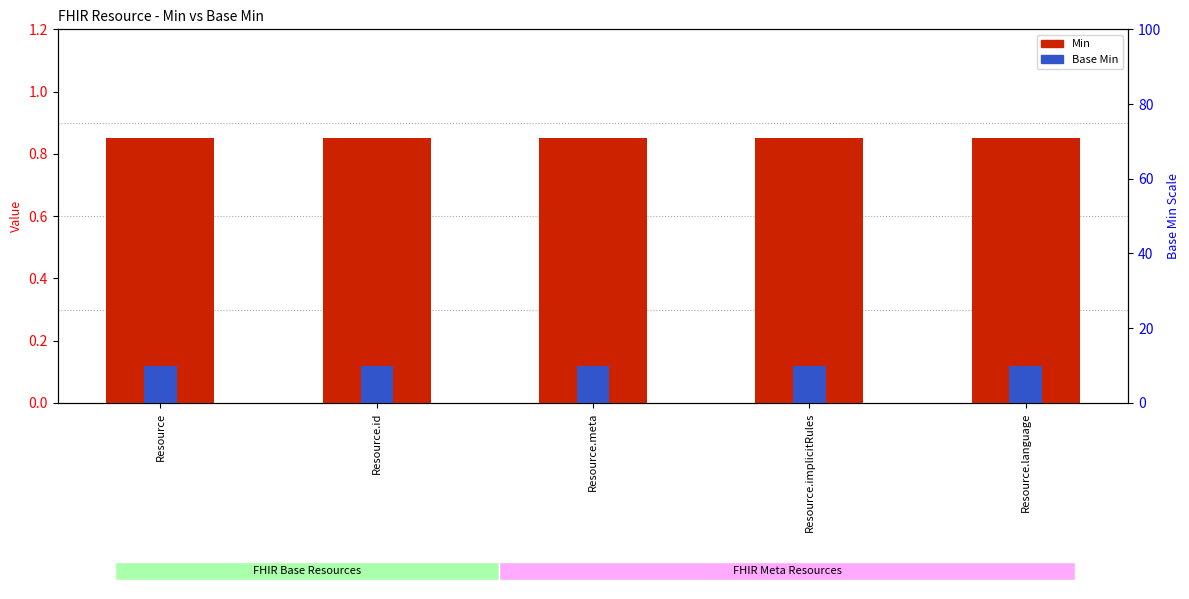

Where is Base Min nearest to the value 0?

Resource